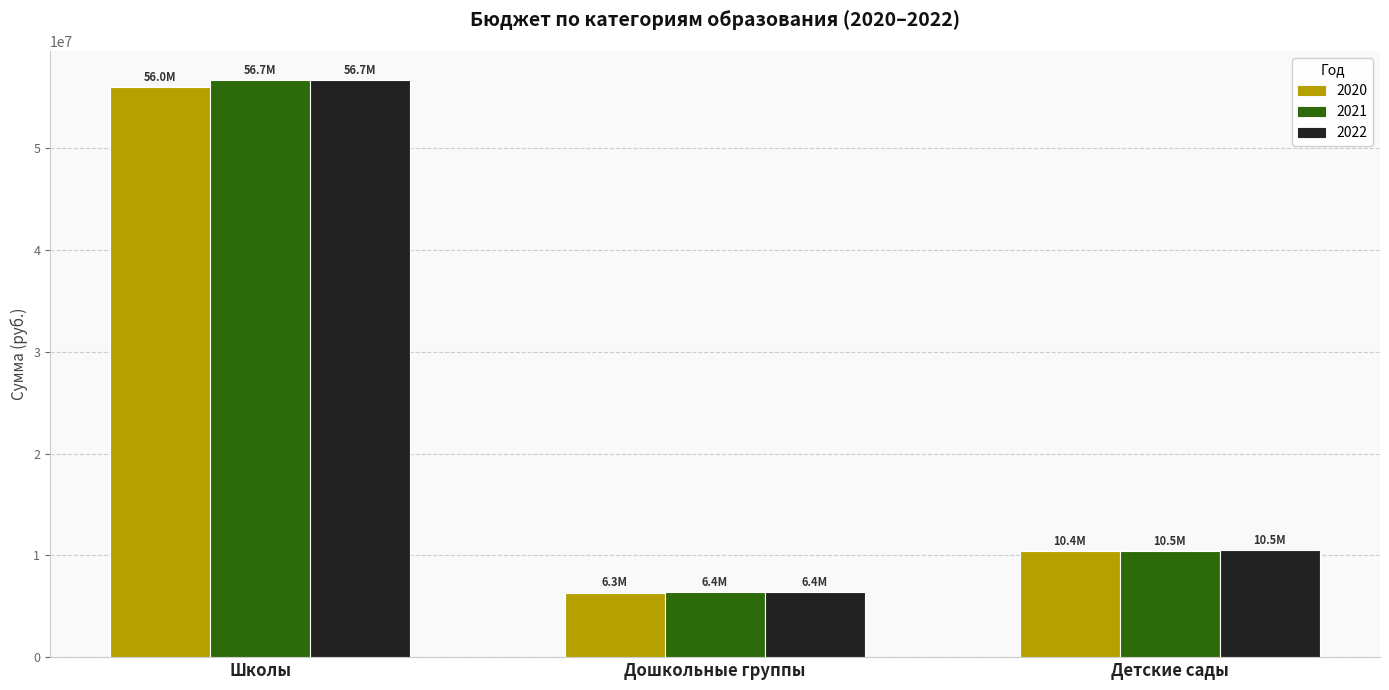

What is the sum of the 2022 values at Детские сады and Дошкольные группы?

16892068